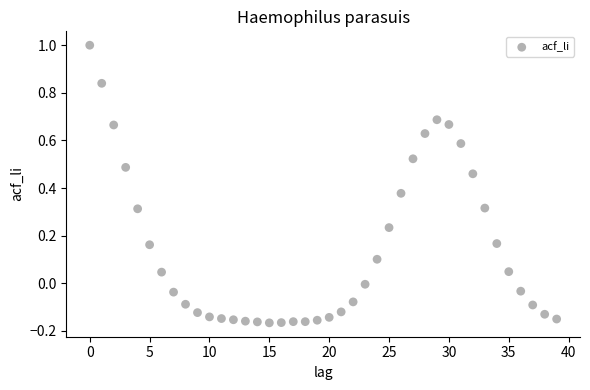

What is the range of Y values (max minus min)?

1.2